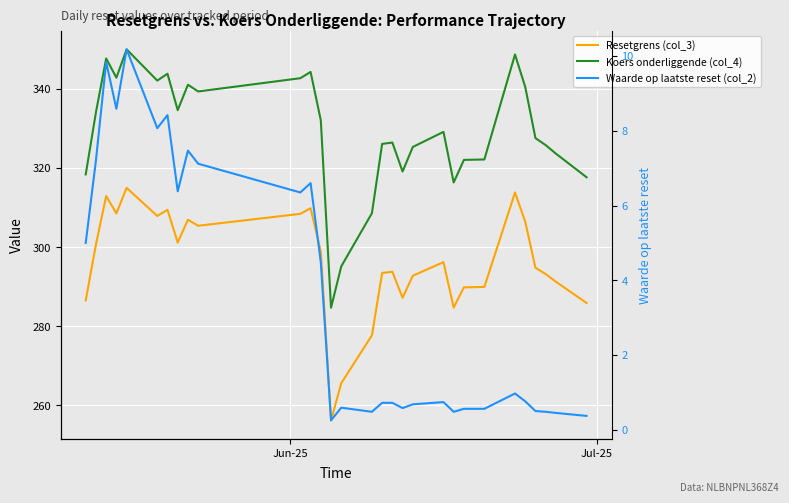

True or false: Koers onderliggende (col_4) has more than 2 points higher than both neighbors.

True